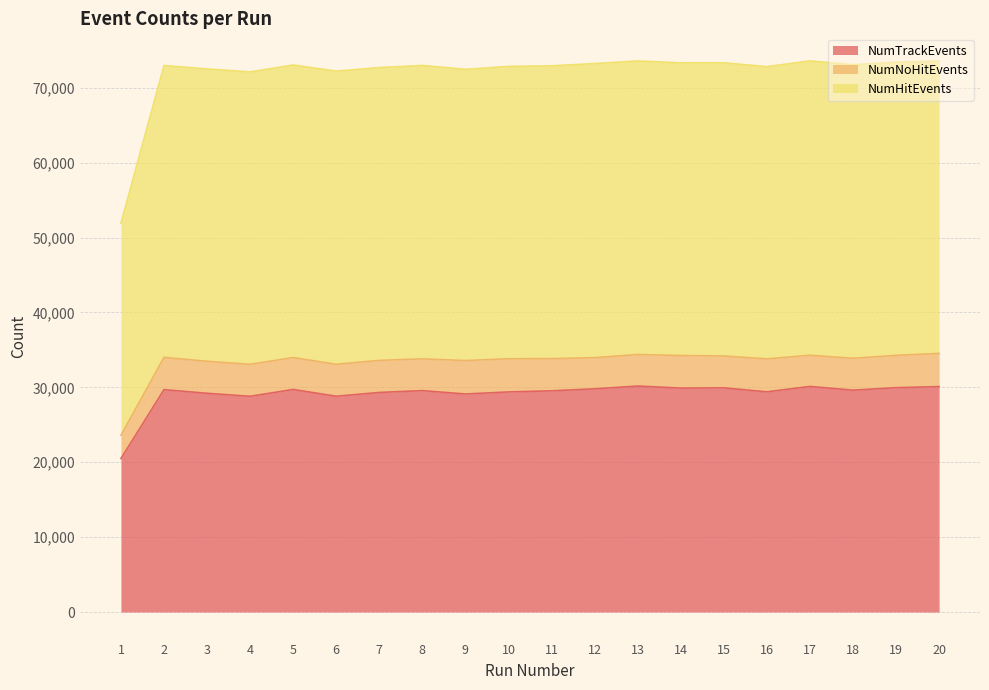

What is the lowest value of the NumTrackEvents series?

20492